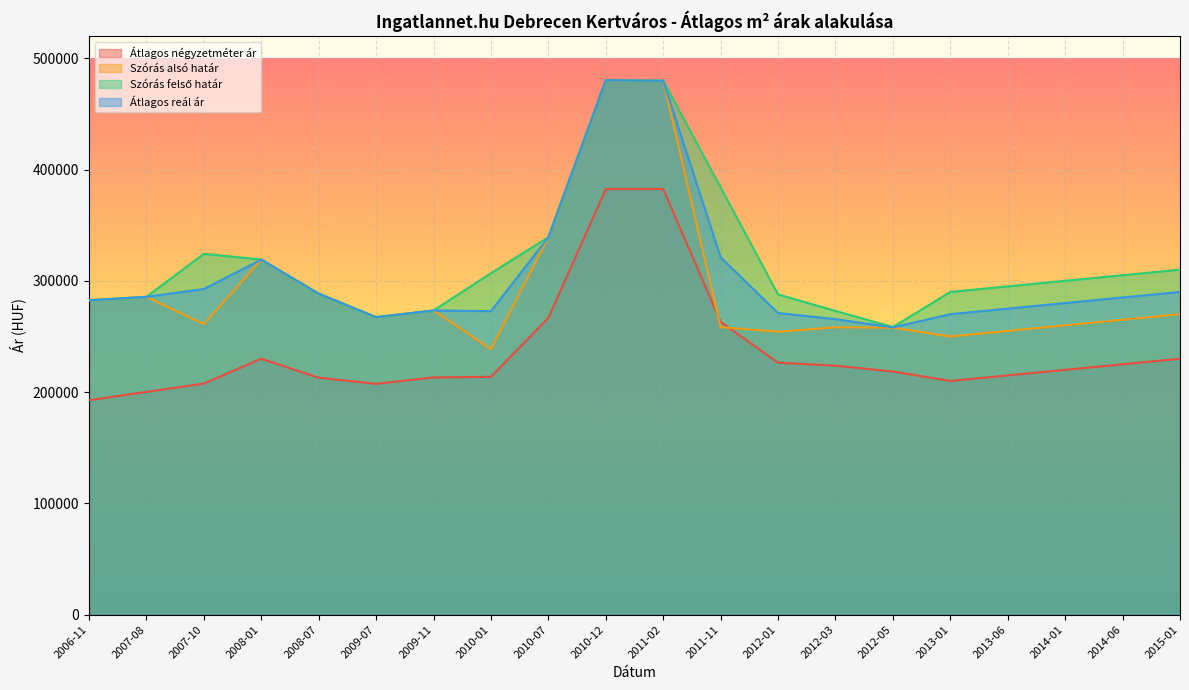

What is the sum of all Átlagos reál ár values?

6096592